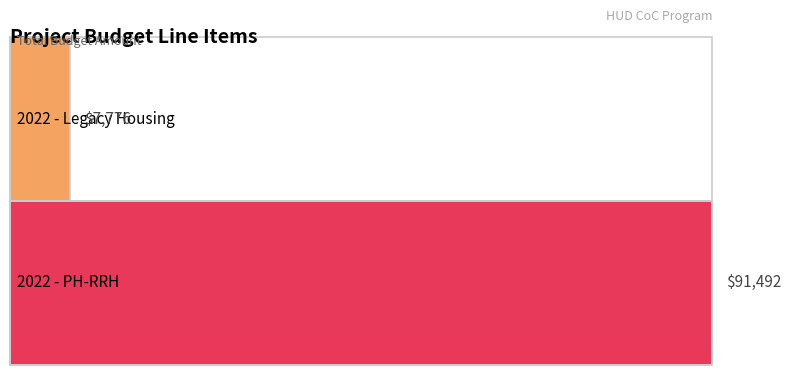

Reading left to right, extract all data points from this chart.

Leasing: 2022 - Legacy Housing=0	2022 - PH-RRH=0
Rental Assistance: 2022 - Legacy Housing=0	2022 - PH-RRH=20892
Supportive Services: 2022 - Legacy Housing=7576	2022 - PH-RRH=63344
Operating Costs: 2022 - Legacy Housing=100	2022 - PH-RRH=0
HMIS: 2022 - Legacy Housing=0	2022 - PH-RRH=1100
Admin: 2022 - Legacy Housing=100	2022 - PH-RRH=6156